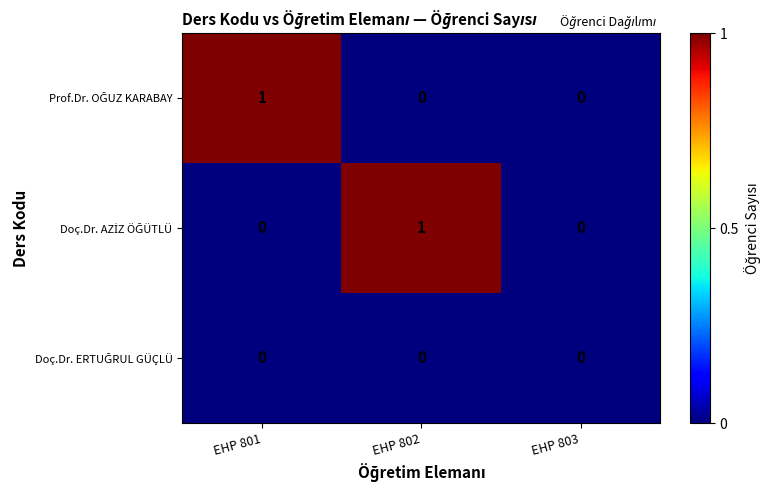

How many series are shown in this chart?

3